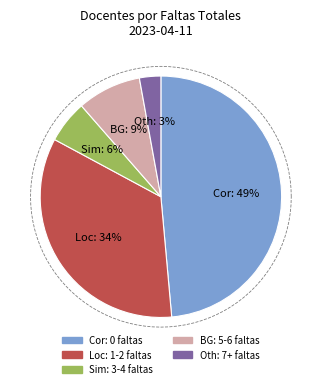

Is AVILA GARCIA ZEUZ VALENTIN the majority of the pie?

No